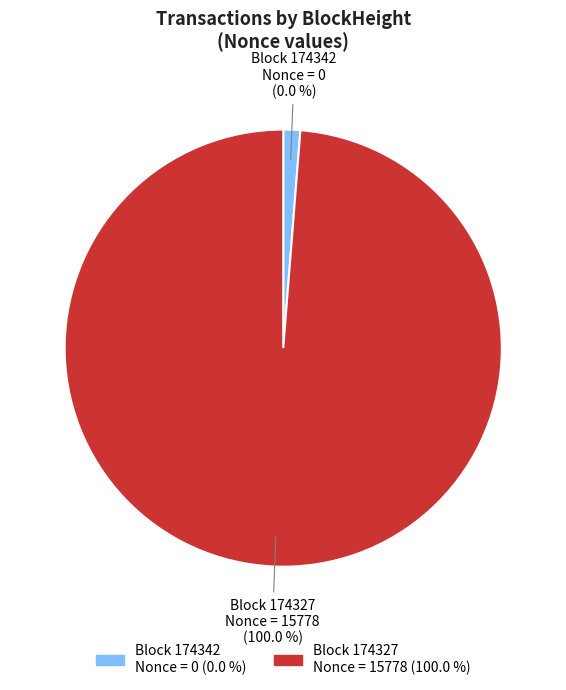

Between 174342 and 174327, which is larger?

174327